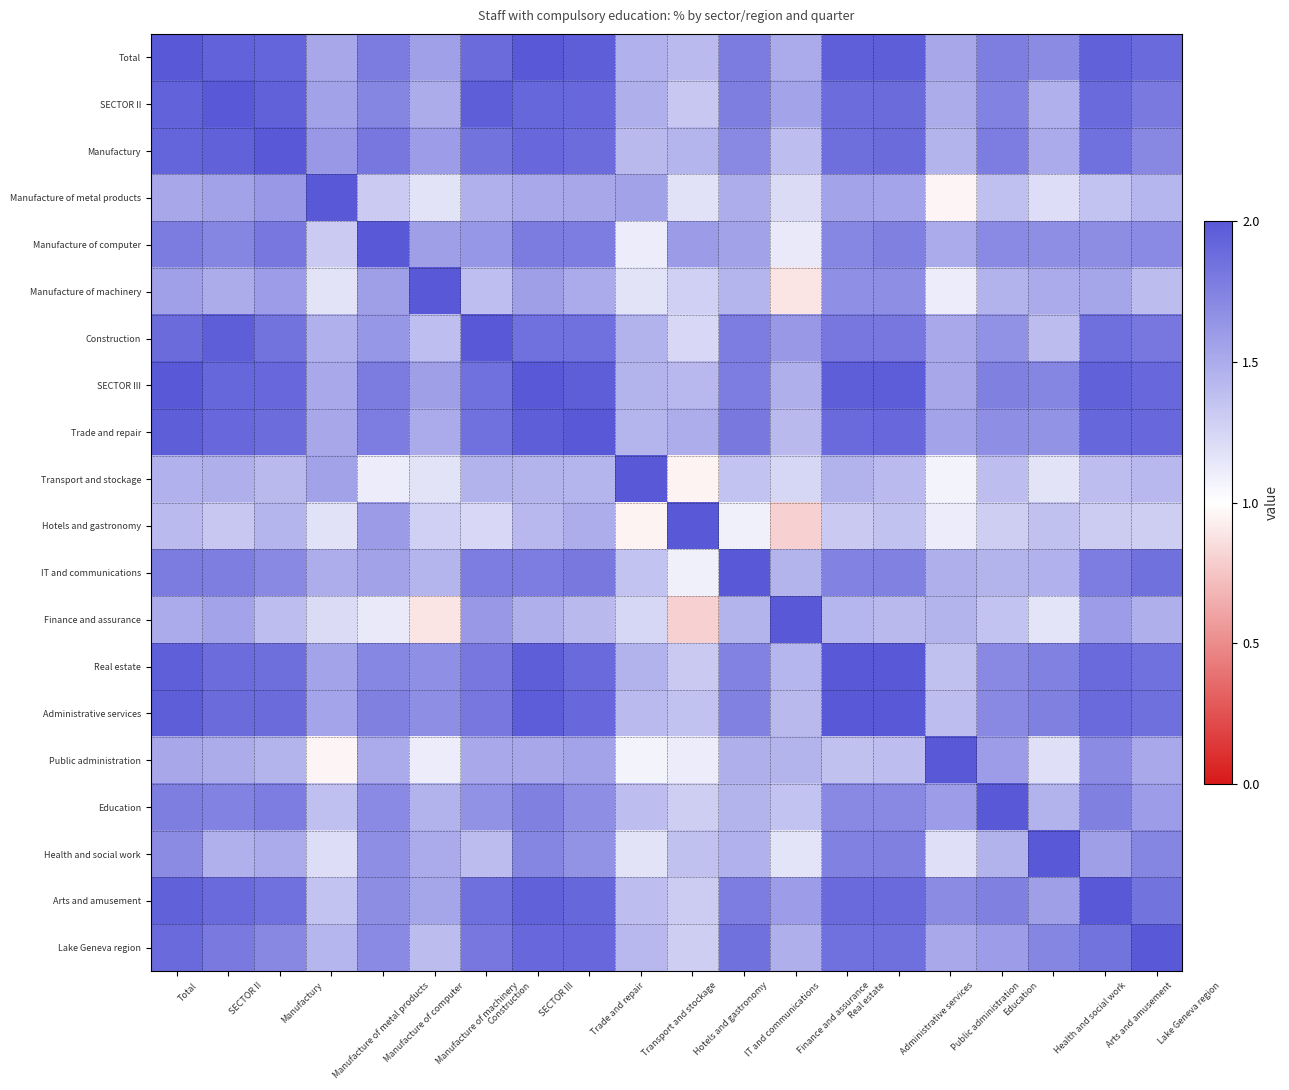

What is the greatest value displayed?

2.0